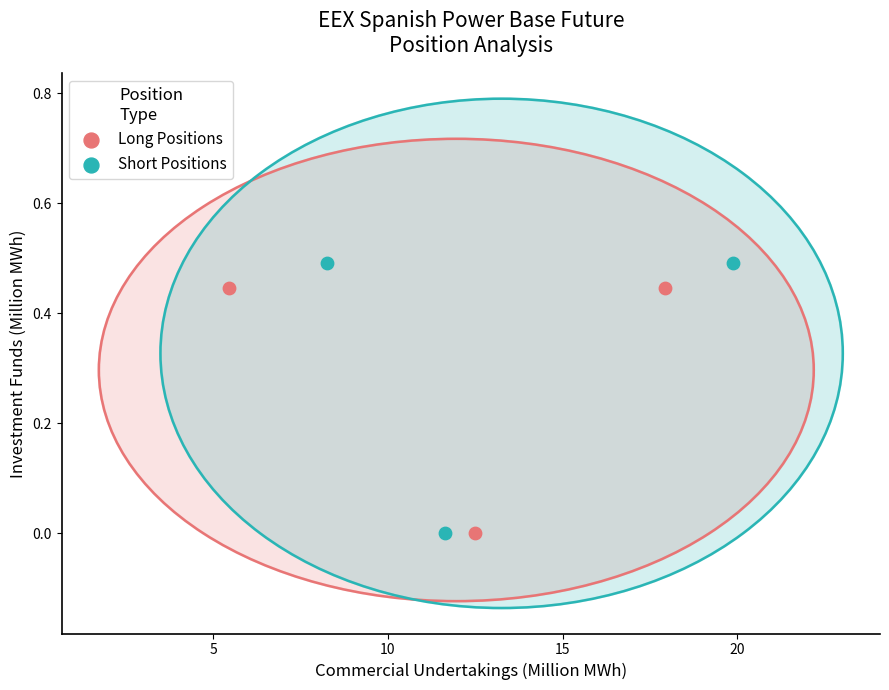

Which series contains the highest Y value?

Short Positions